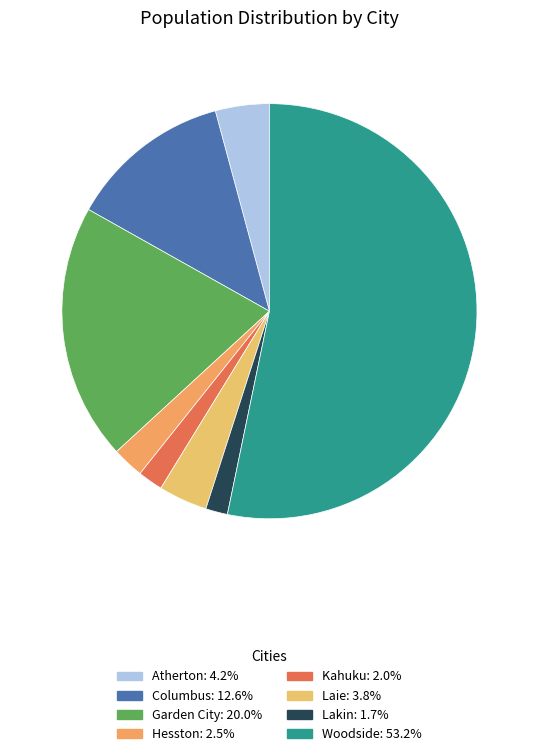

How much of the chart is everything except Columbus?

87.4%